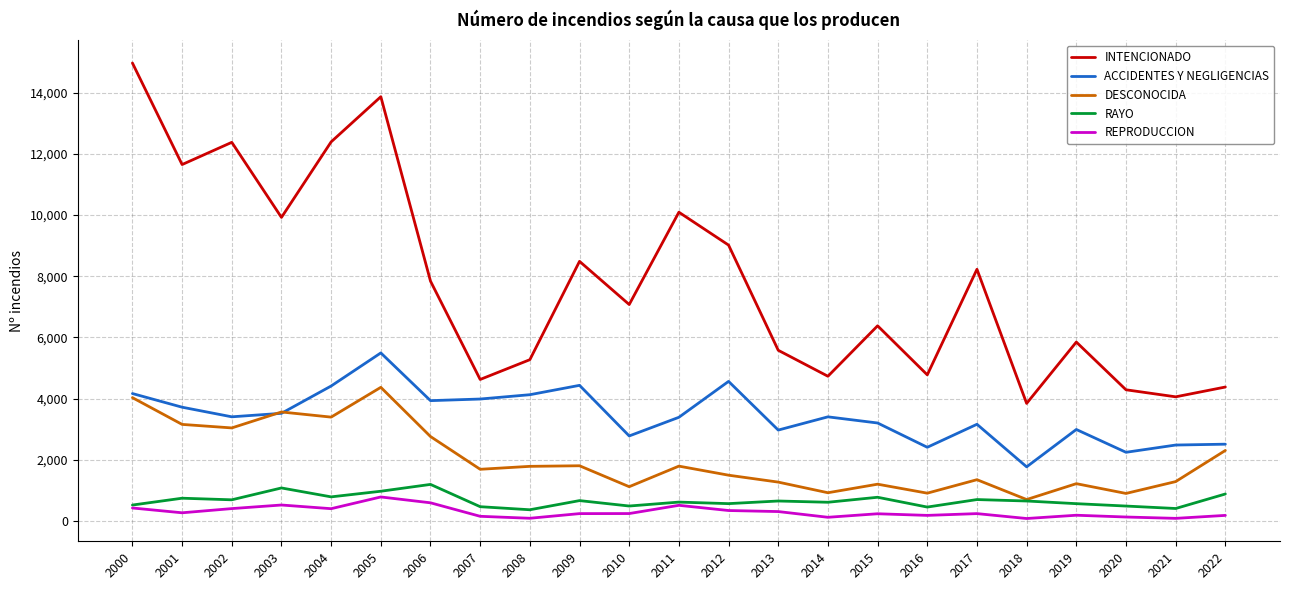

True or false: ACCIDENTES Y NEGLIGENCIAS and REPRODUCCION intersect in this chart.

False